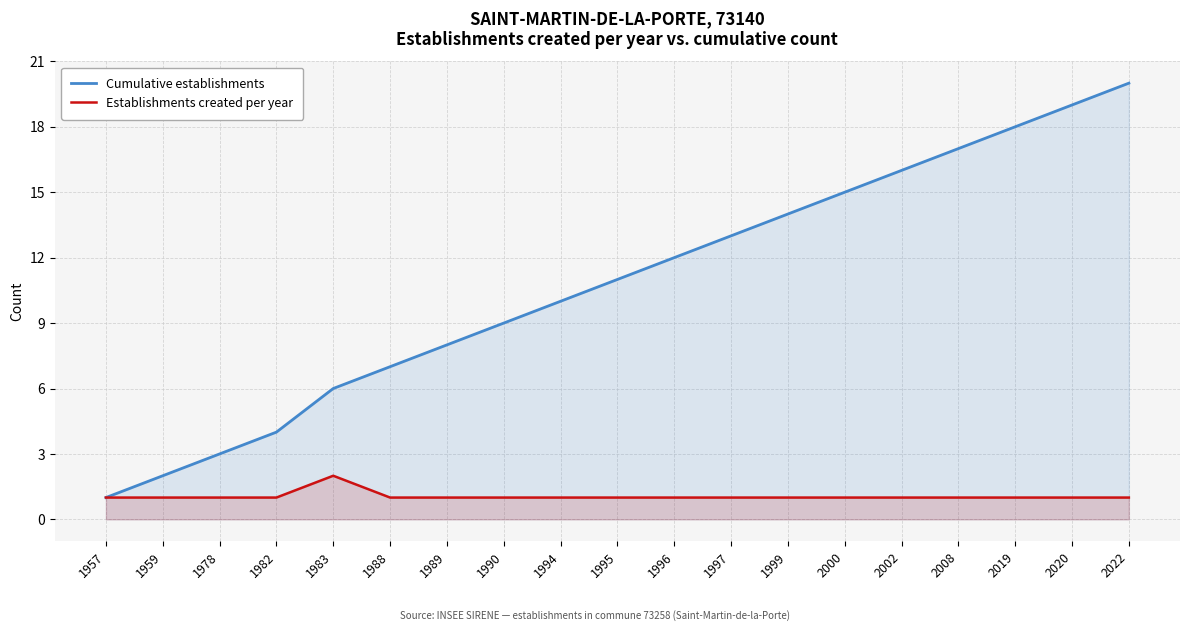

Which series has the largest range (max minus min)?

Cumulative establishments